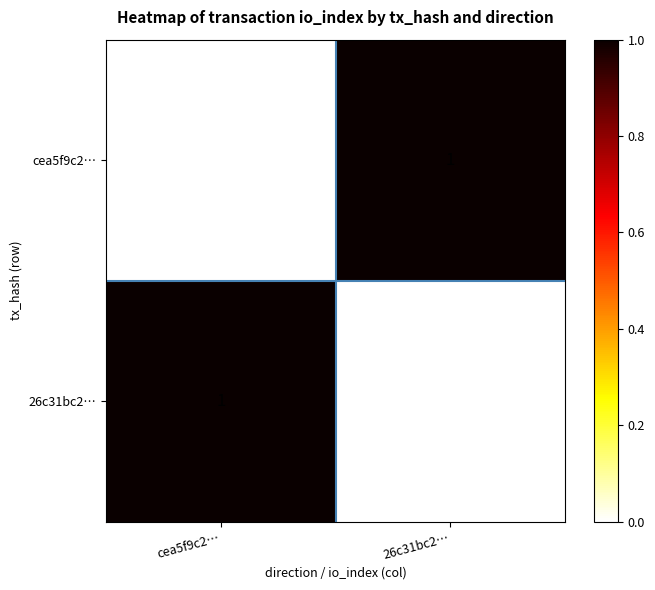

Which category has the lowest value in the 26c31bc2… series?

26c31bc2…